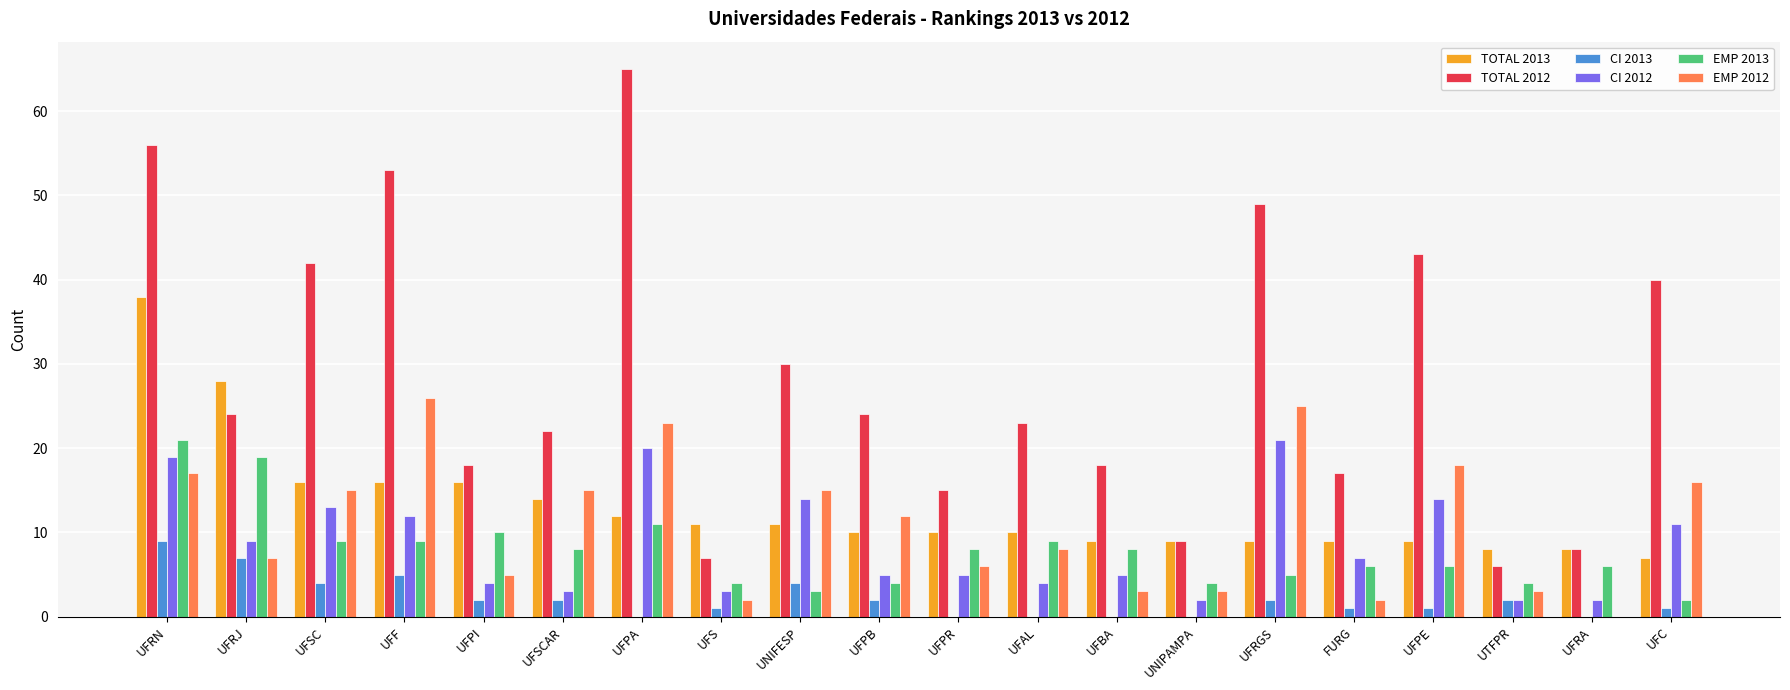

Between UFPB and FURG, which series saw the biggest shift?

EMP 2012